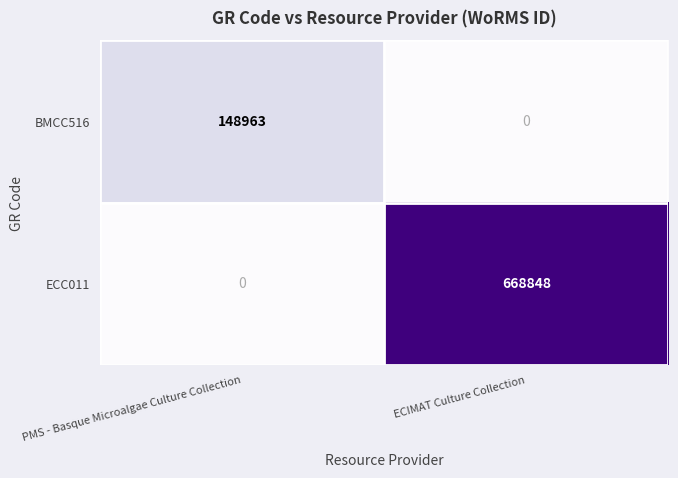

The value of BMCC516 at PMS - Basque Microalgae Culture Collection is 148963. True or false?

True